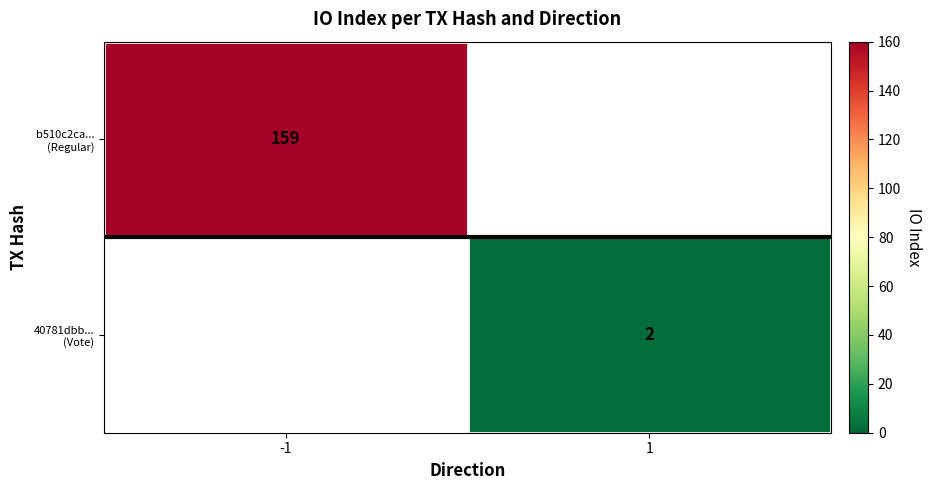

How many positive values does the 40781dbb... (Vote) series have?

1